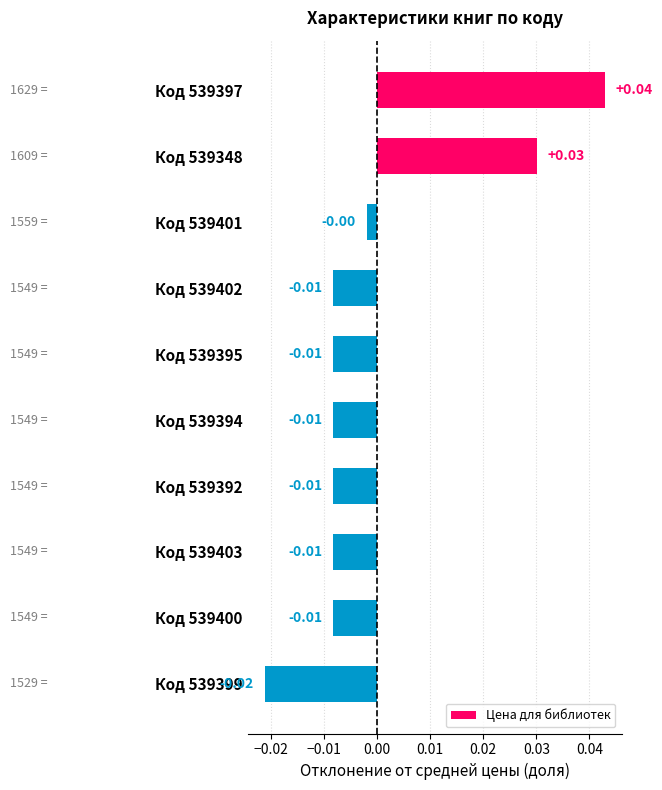

Which has a higher value, Код 539397 or Код 539394?

Код 539397